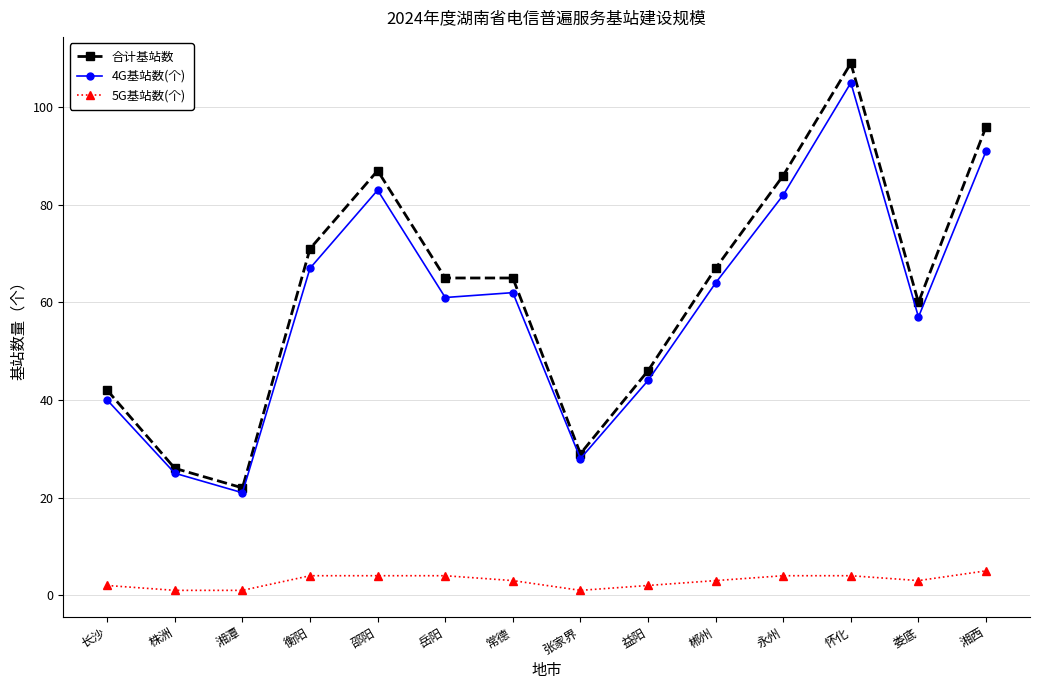

At how many categories does at least one series exceed 68?

5